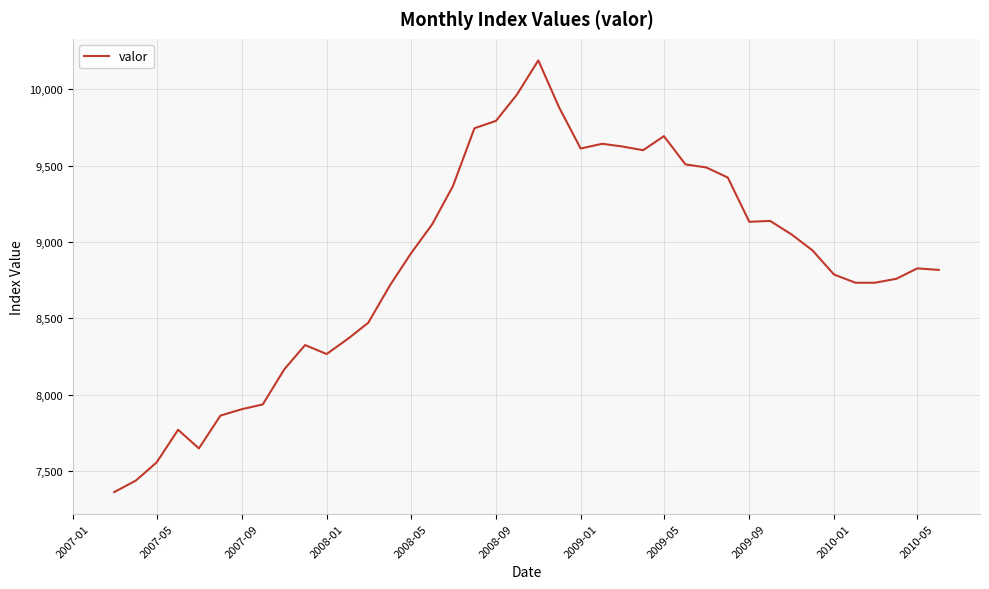

What is the greatest value displayed?

10189